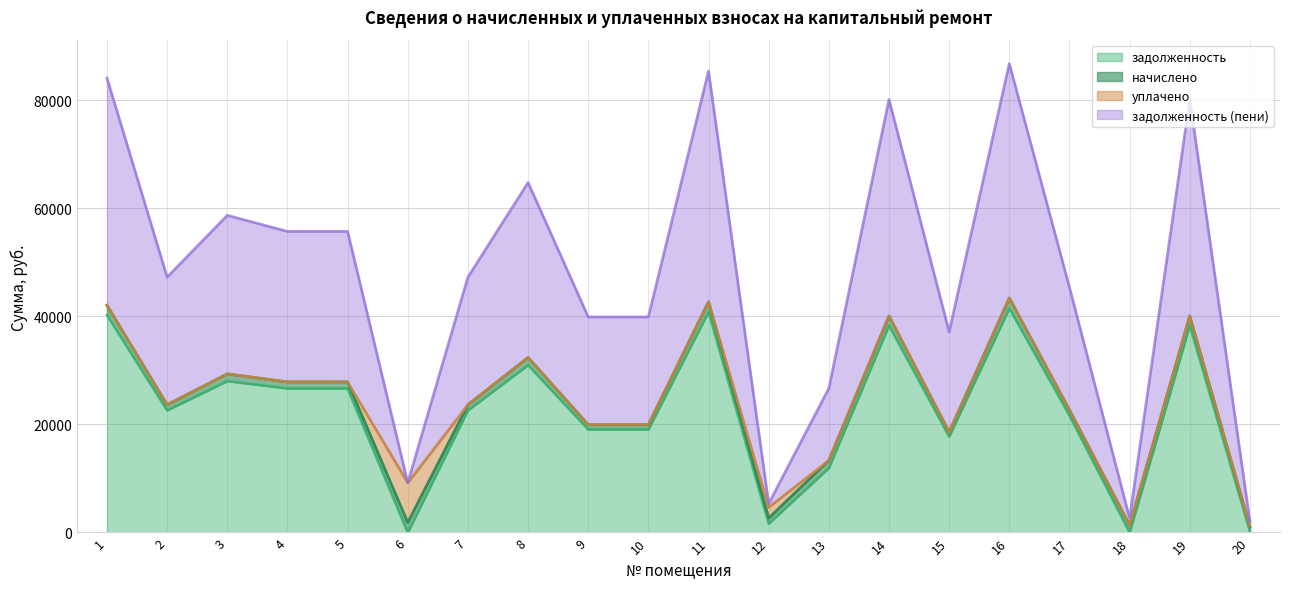

The value of задолженность at 17 is 21658.7. True or false?

True